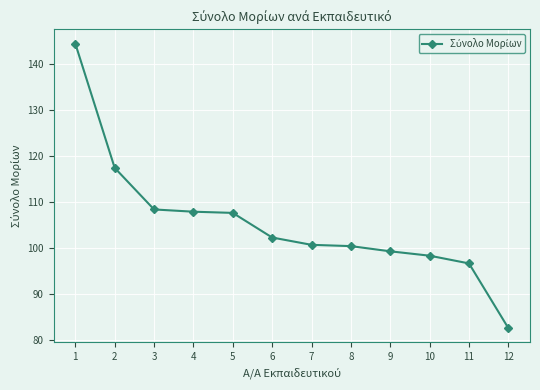

How many distinct data groups are displayed?

1